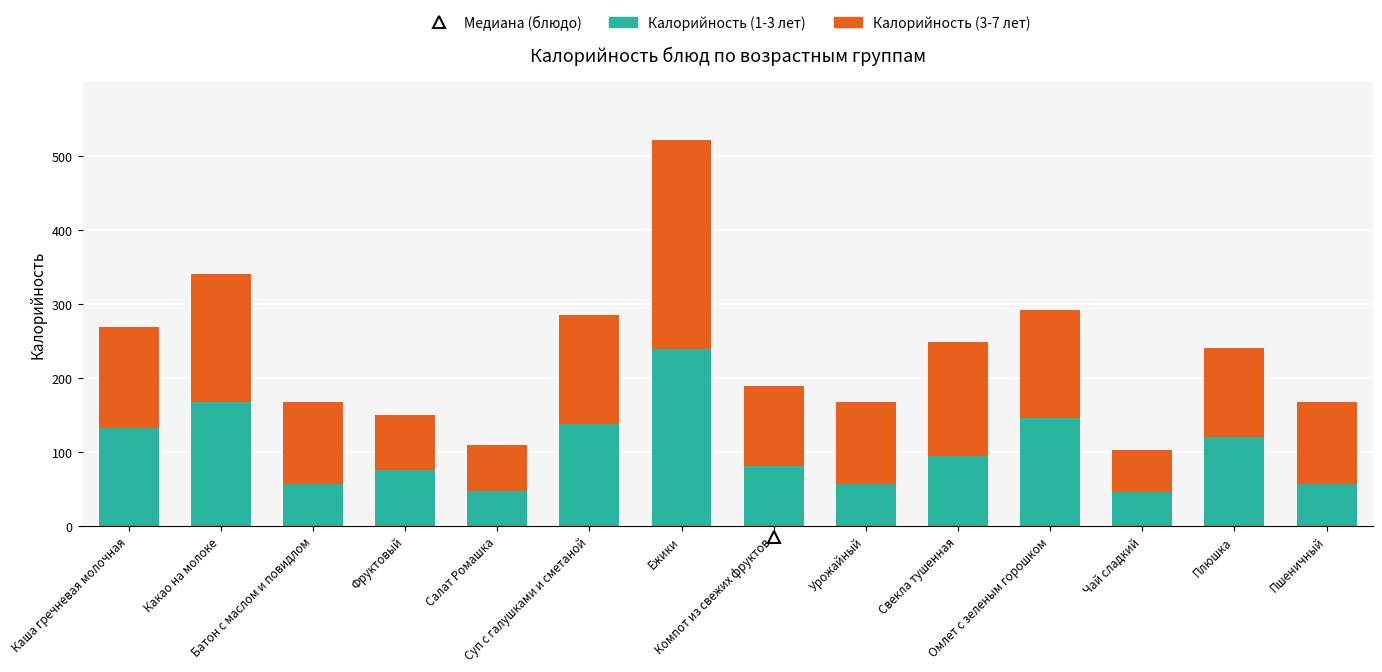

What is the sum of all Калорийность (1-3 лет) values?

1454.2